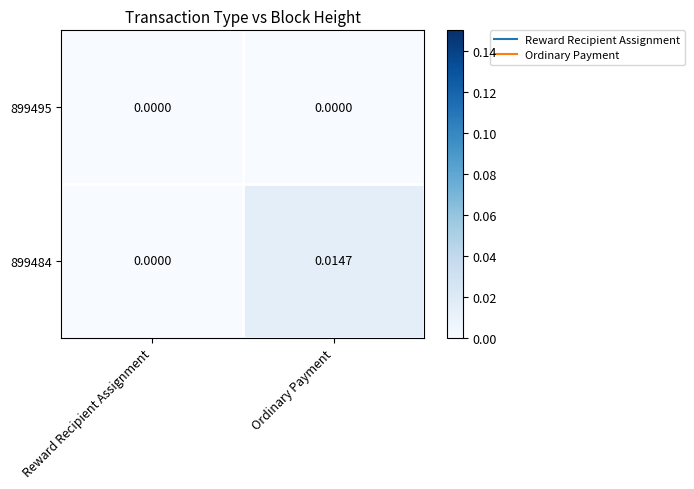

Rank the series by their average value, from highest to lowest.

899484, 899495